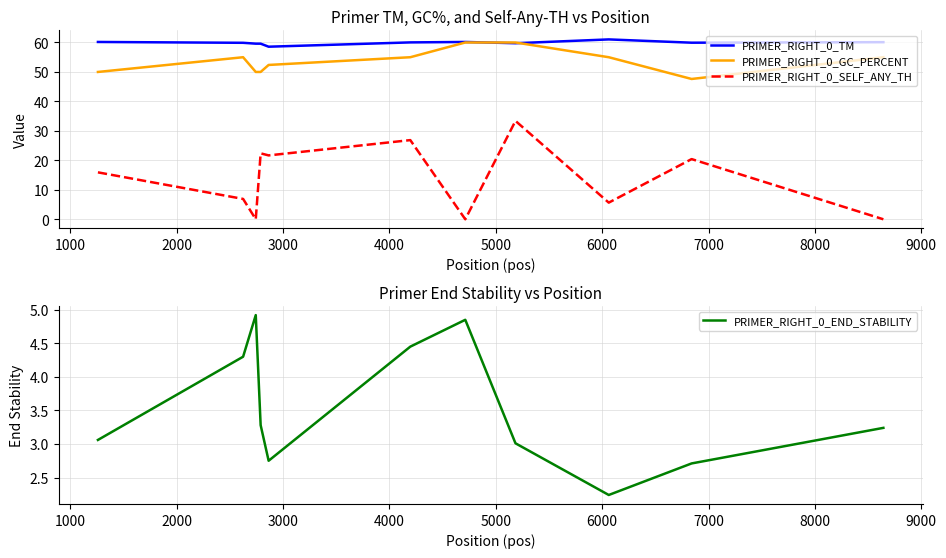

True or false: PRIMER_RIGHT_0_SELF_ANY_TH and PRIMER_RIGHT_0_TM intersect in this chart.

False